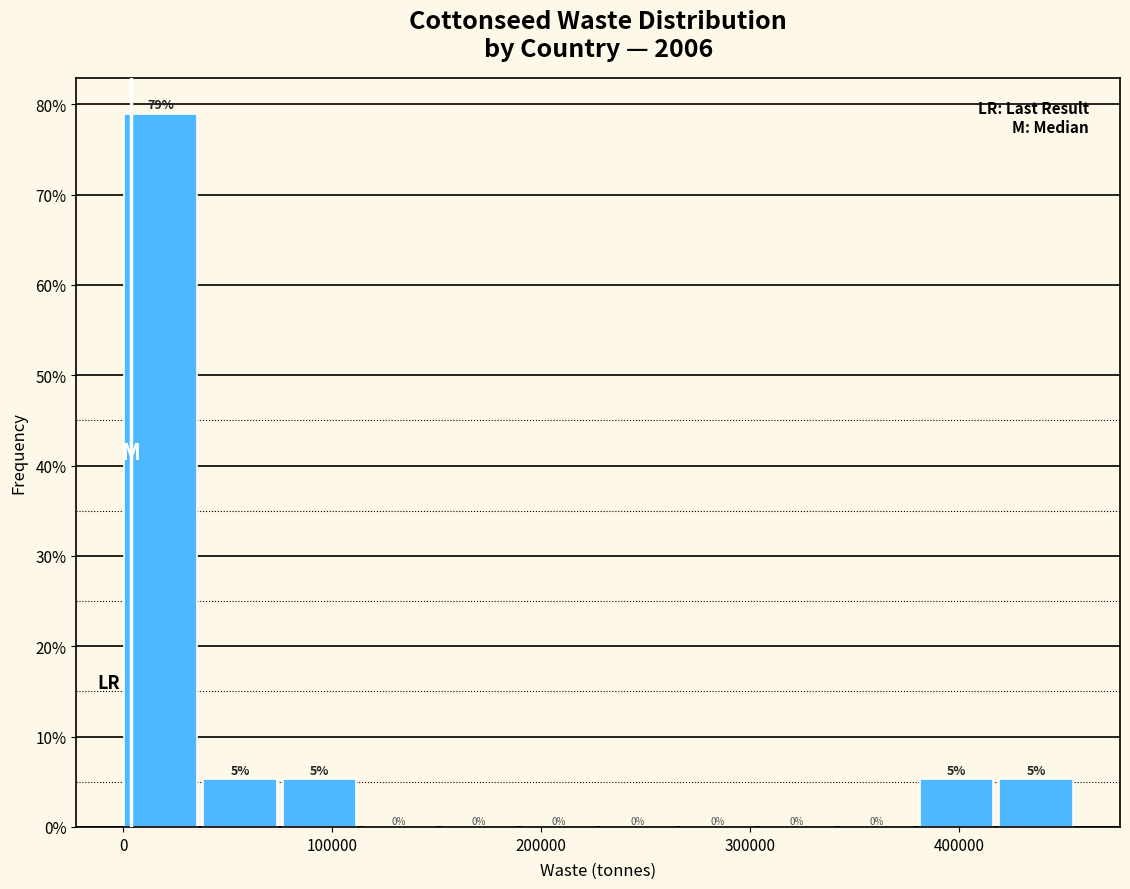

Read against the x-axis, roughly where is the centre of the tallest bar?

20000